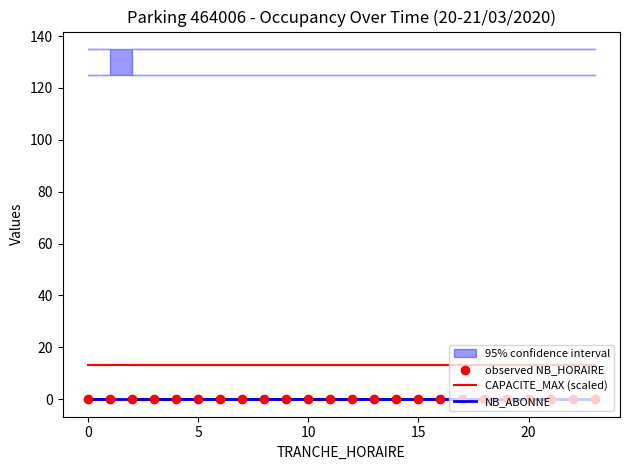

What are all the series names shown in the legend?

CAPACITE_MAX (scaled), NB_ABONNE, observed NB_HORAIRE